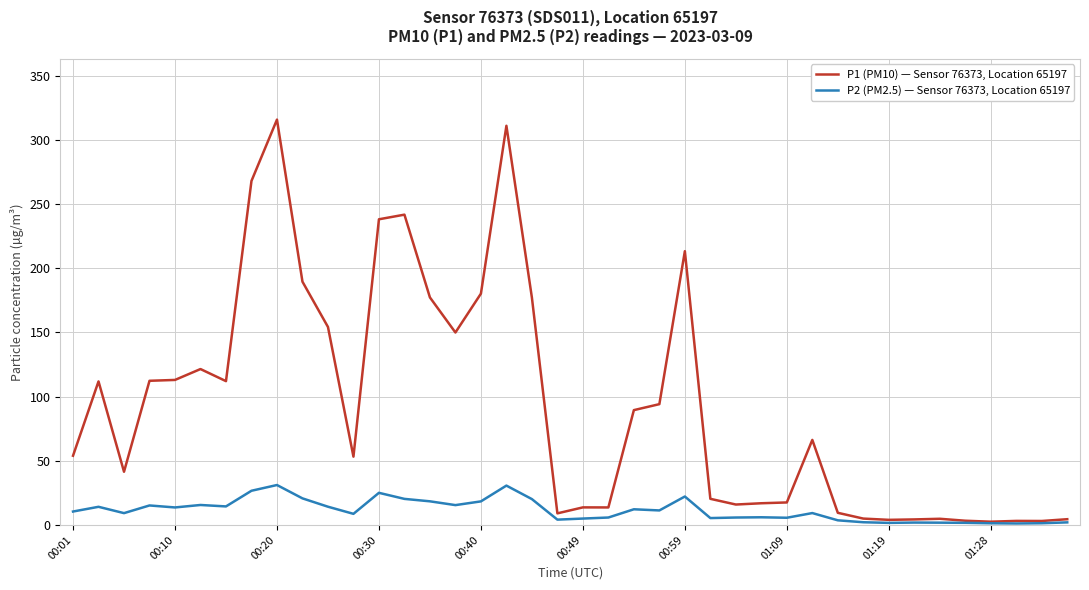

Which series has the largest range (max minus min)?

P1 (PM10) — Sensor 76373, Location 65197